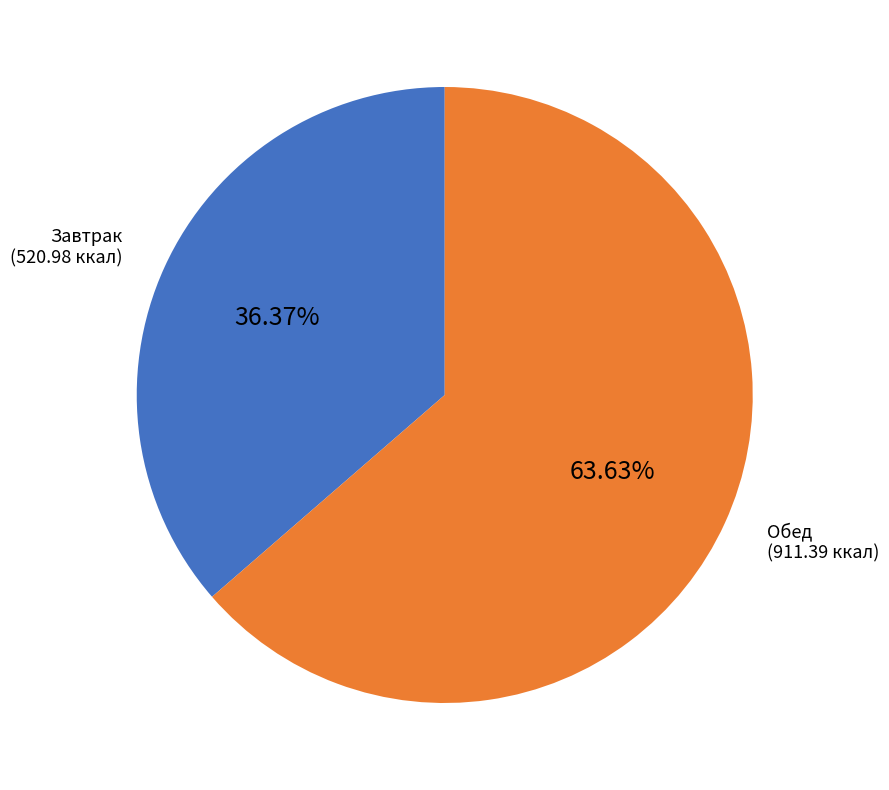

Is there any slice that represents more than half of the pie?

Yes